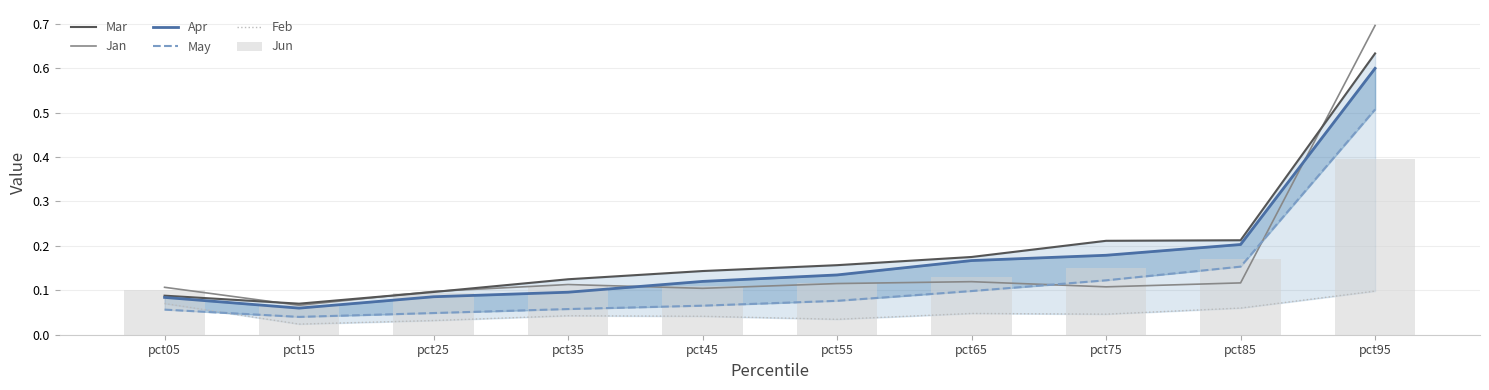

Read the Jan value at pct55.

0.1